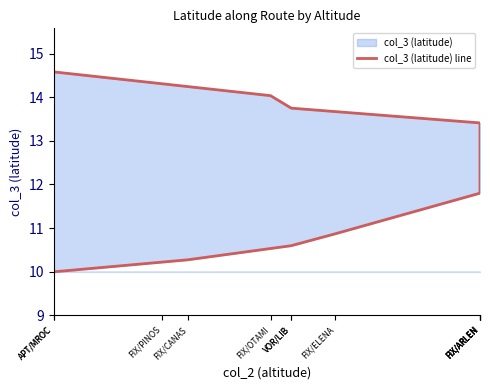

What is the change in value from FIX/ARLEN to VOR/LIB?

-2.8